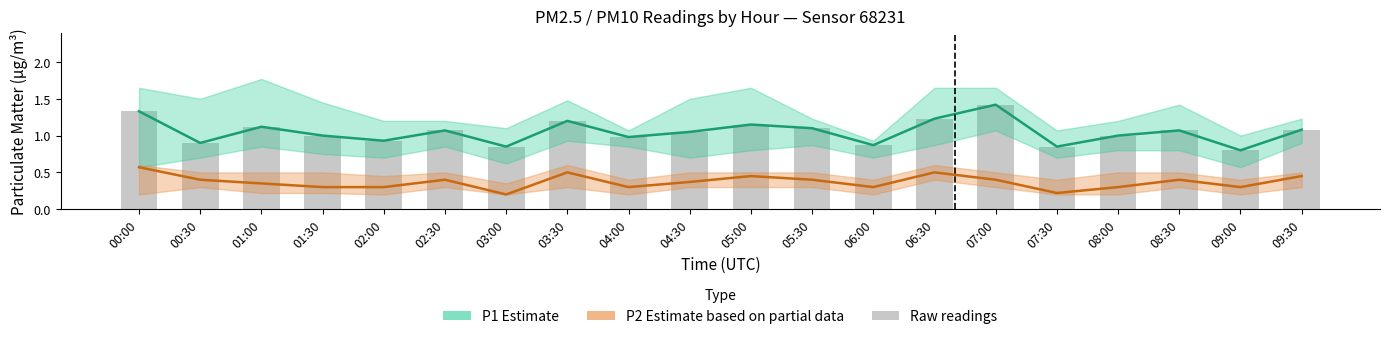

At how many categories does at least one series exceed 0?

20